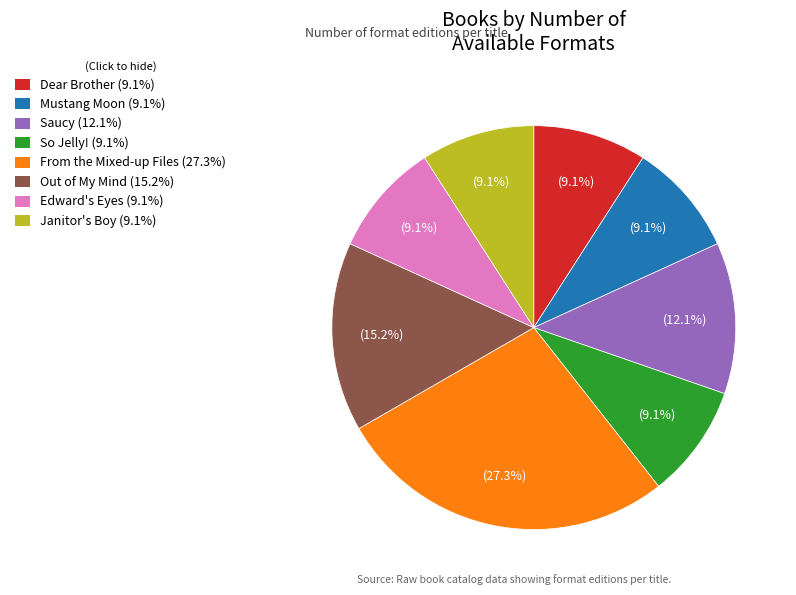

Do Out of My Mind and From the Mixed-up Files together represent more than half of the pie?

No